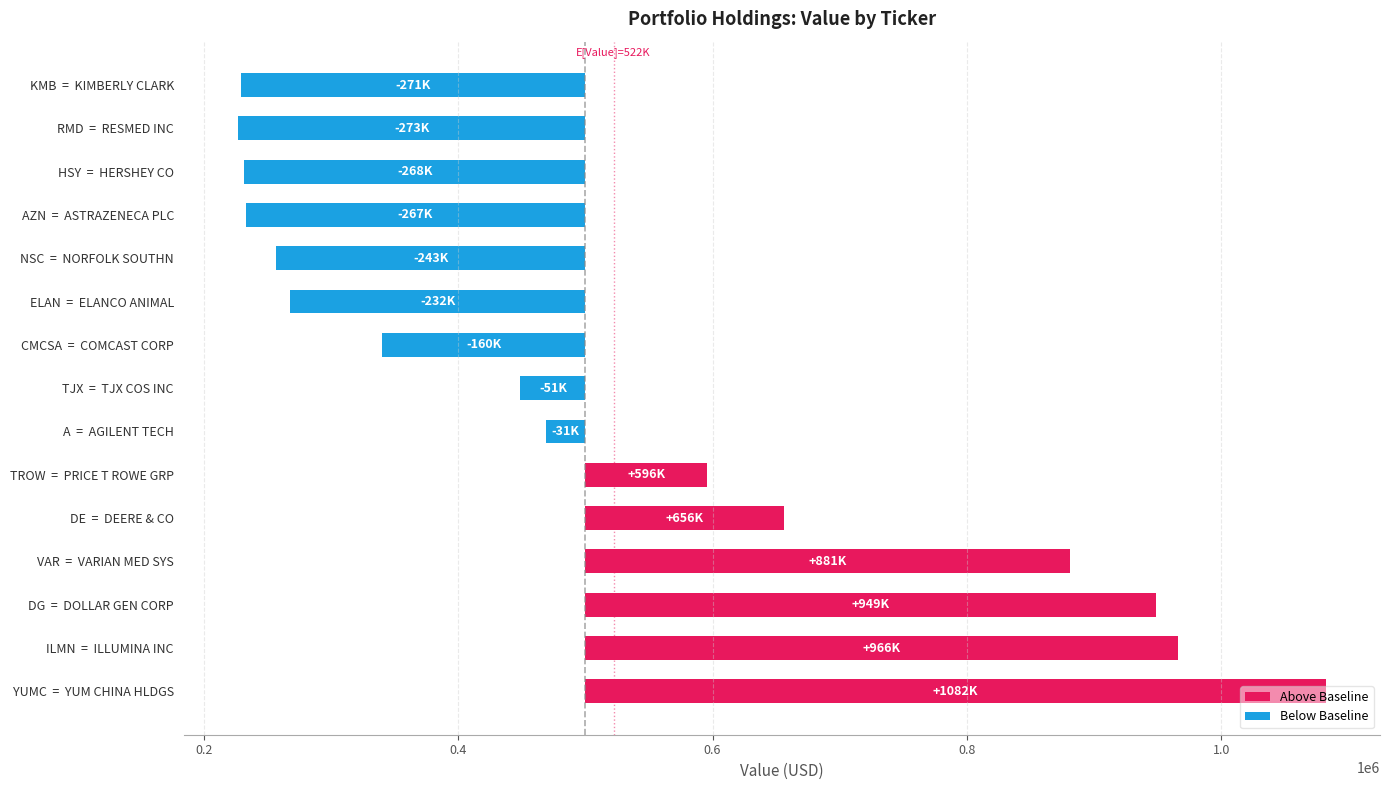

Where is Above Baseline nearest to the value 291000?

VAR = VARIAN MED SYS